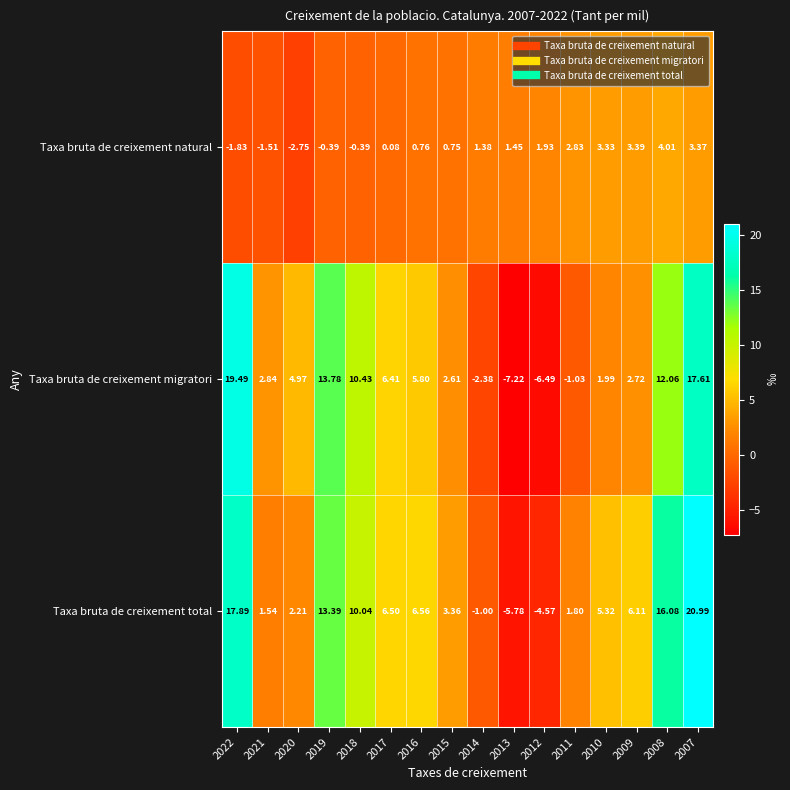

Is the value of Taxa bruta de creixement total at 2013 greater than the value of Taxa bruta de creixement migratori at 2011?

No